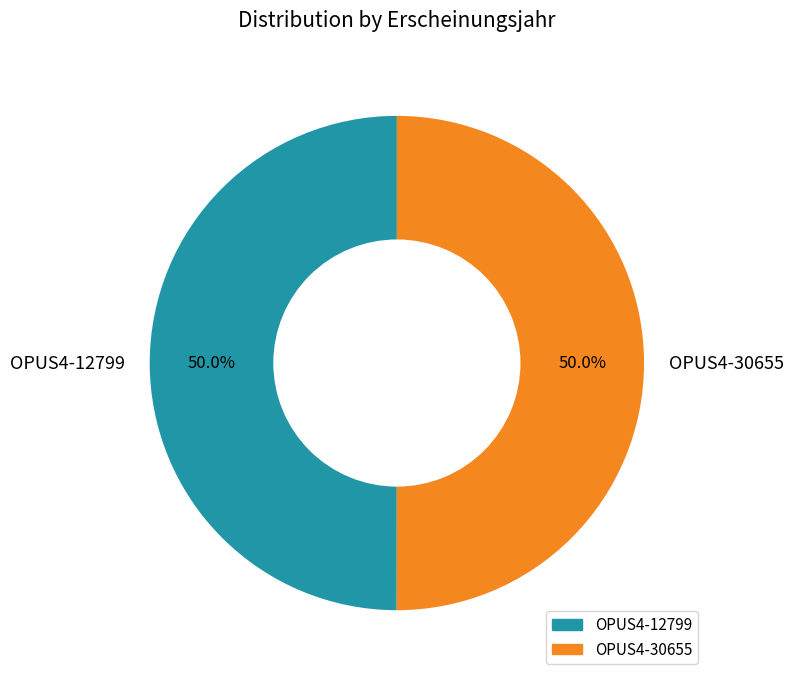

Is it true that OPUS4-30655 is 60% of the pie?

False